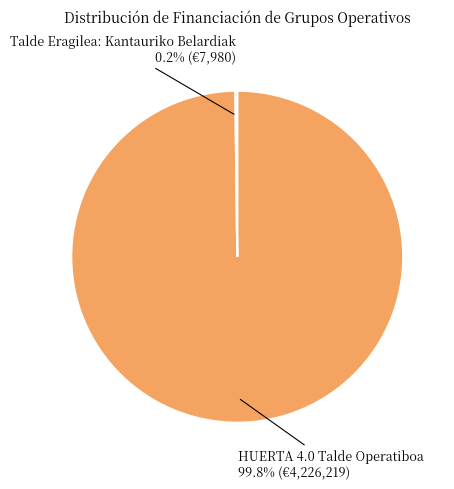

Which category has the smallest portion of the pie?

Talde Eragilea: Kantauriko Belardiak